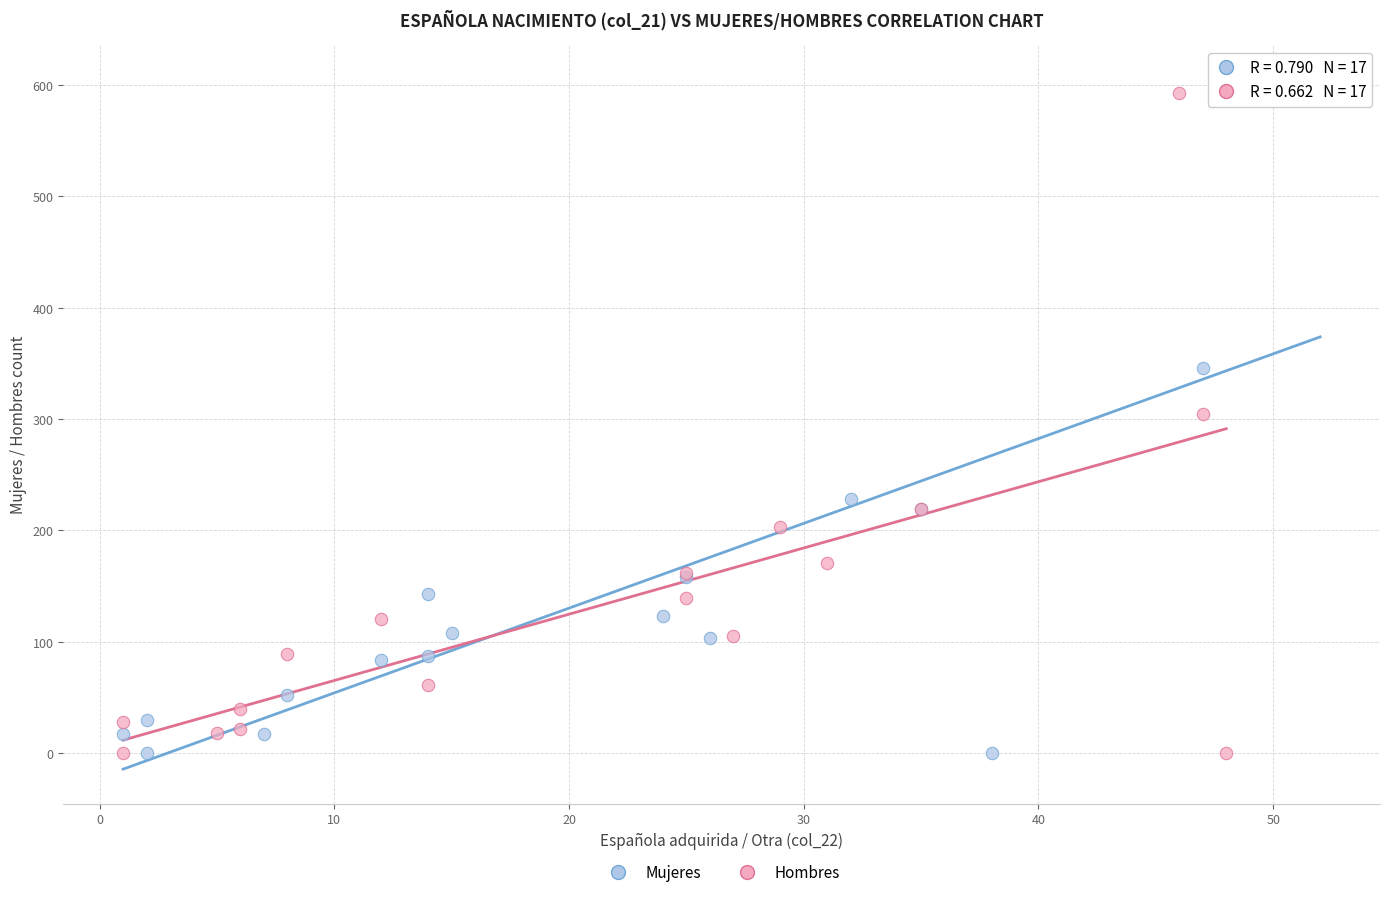

Which series has the largest Y range (max minus min)?

Mujeres